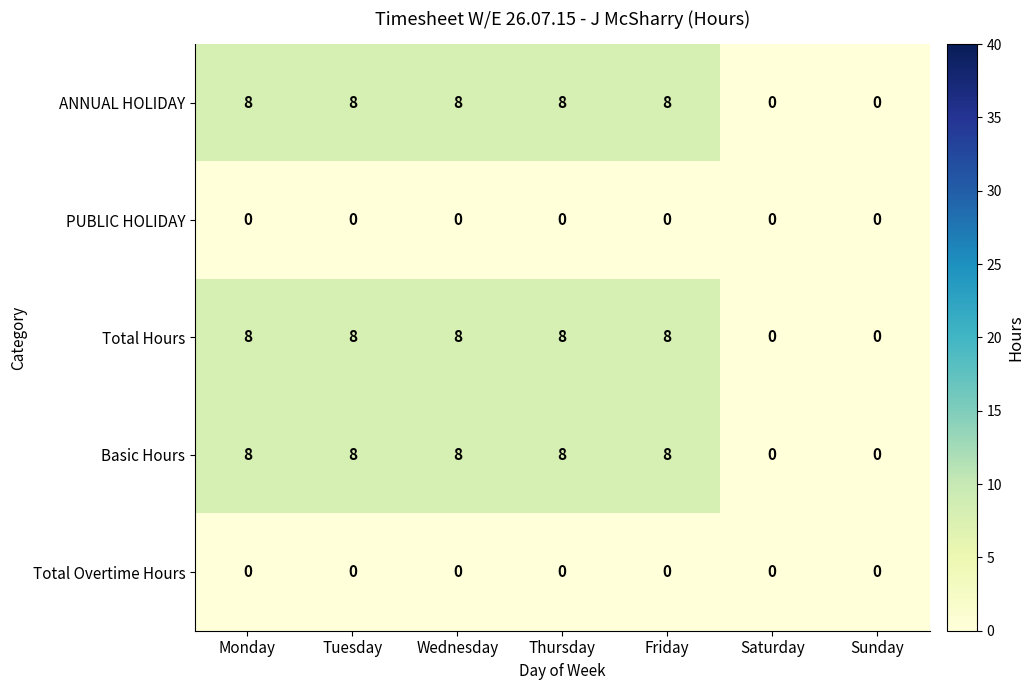

What is the maximum value shown in the chart?

8